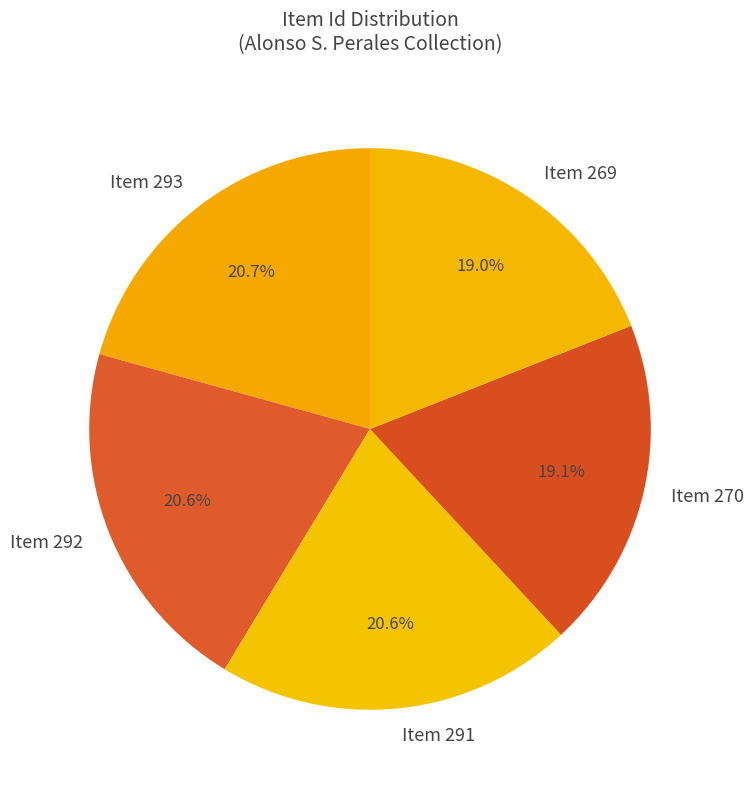

Count the number of slices in the pie.

5